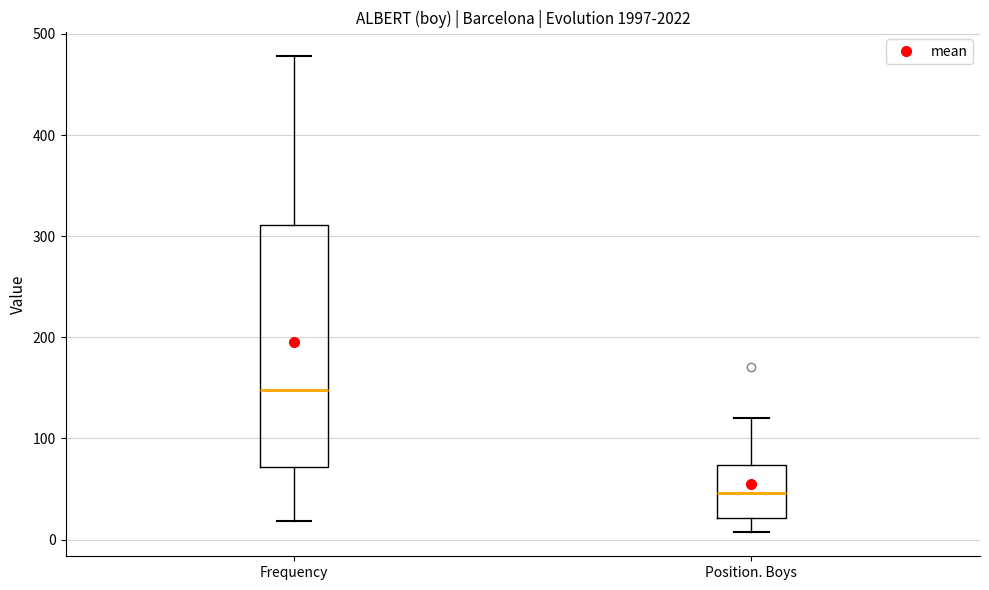

Where is the lower edge of the box for Frequency on the y-axis? The values are not printed on the chart, so give them approximately, as read against the axis.

70